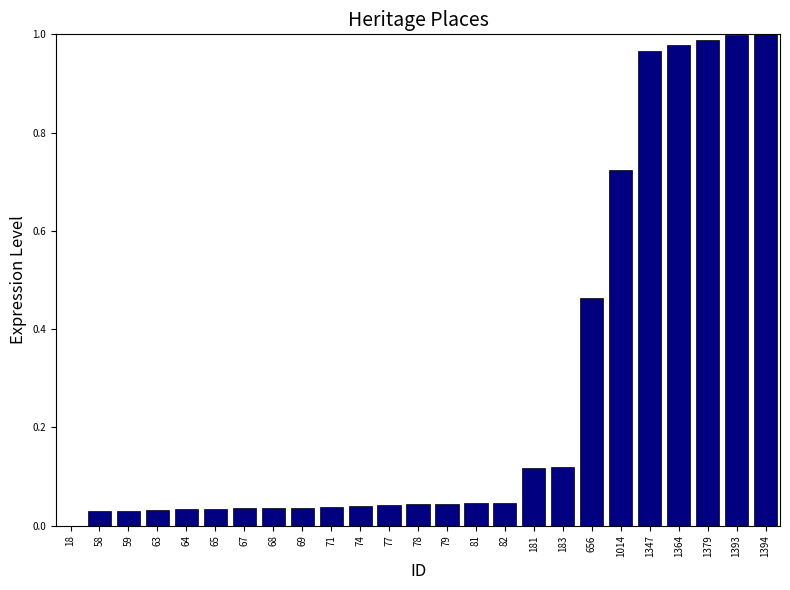

What is the sum of all values?

6.9